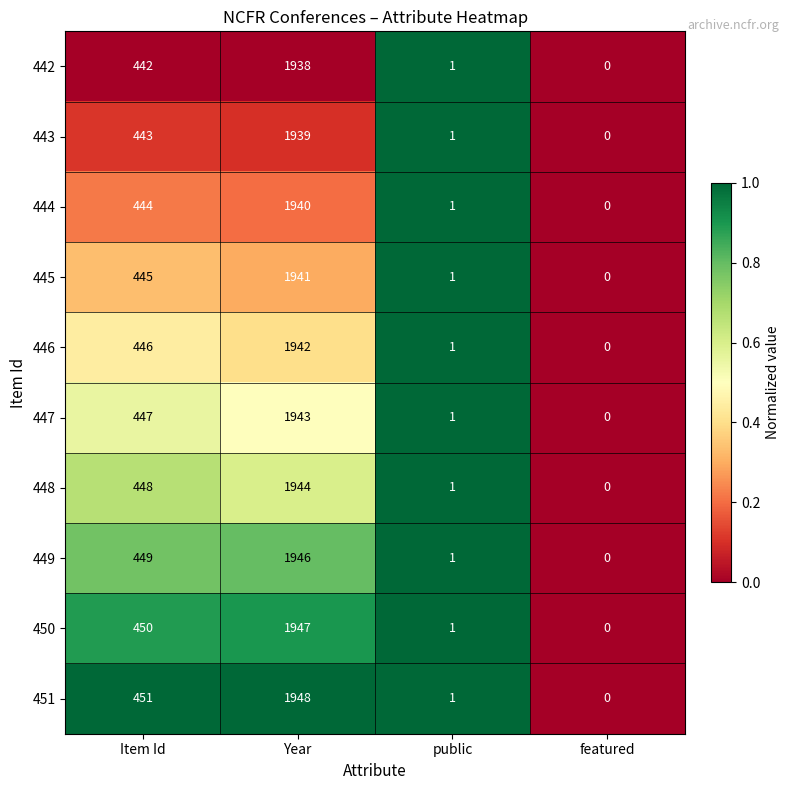

Is it true that 446 equals 0 at public?

False